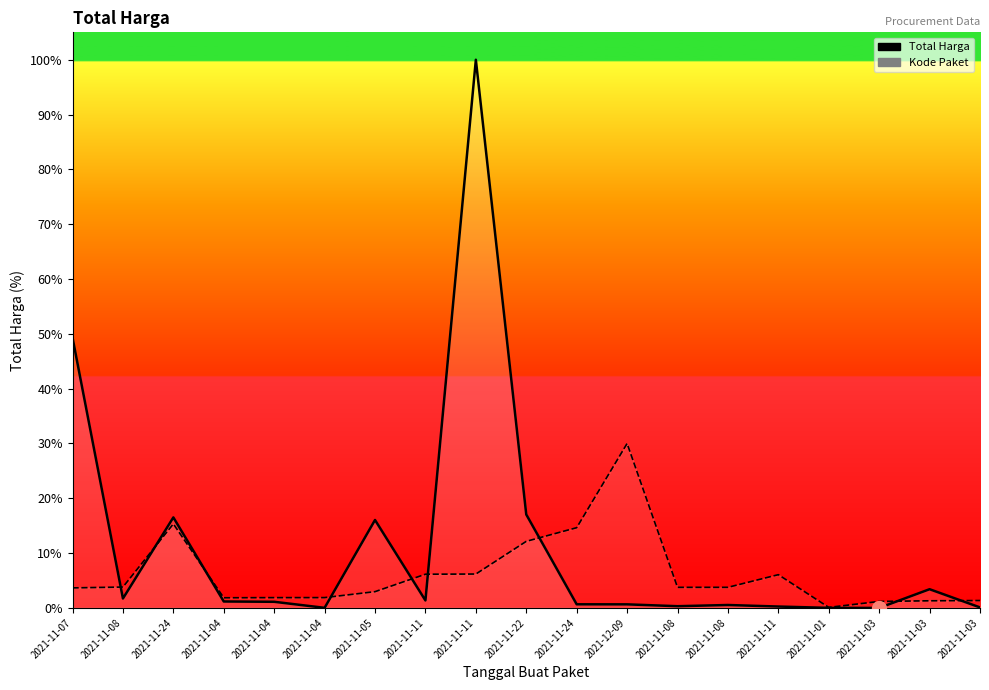

The value of Total Harga at 2021-11-11 is 2892122000.0. True or false?

True